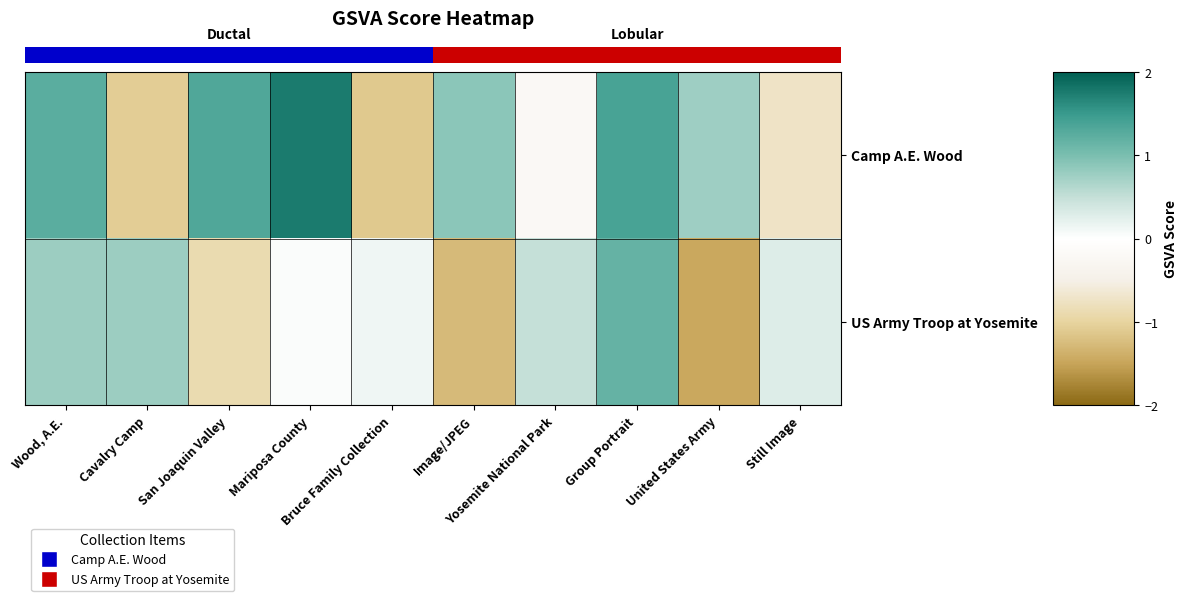

Rank the series by their maximum value, from highest to lowest.

row_0, row_1